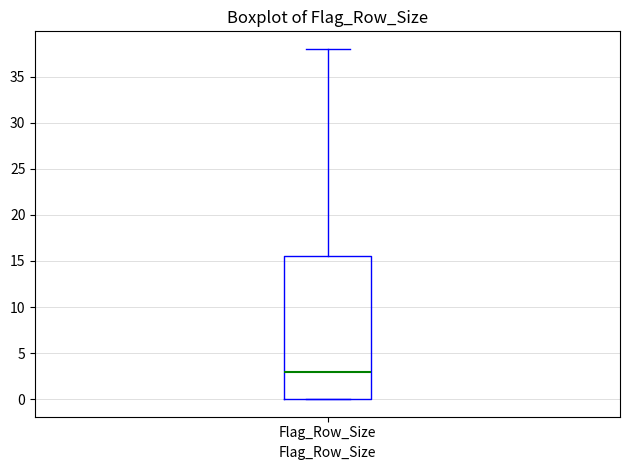

Transcribe this box plot: give where the median line is, the range the box spans, and where the two whiskers end, as read against the y-axis. The values are not printed on the chart, so give them approximately, as read against the axis.

median 3.0, box 0.0 to 15.5, whiskers 0.0 to 38.0